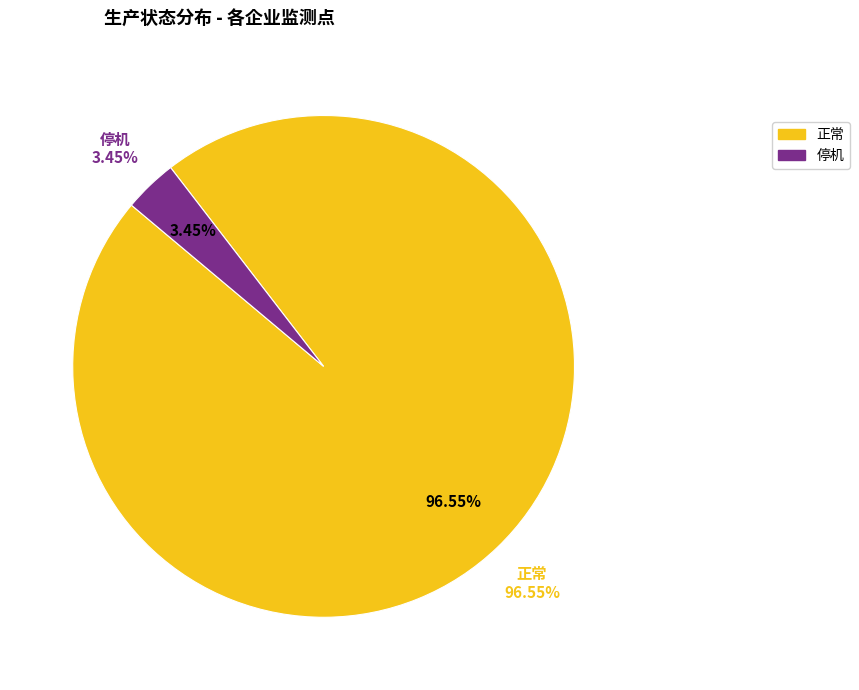

Is there a majority slice in this chart?

Yes